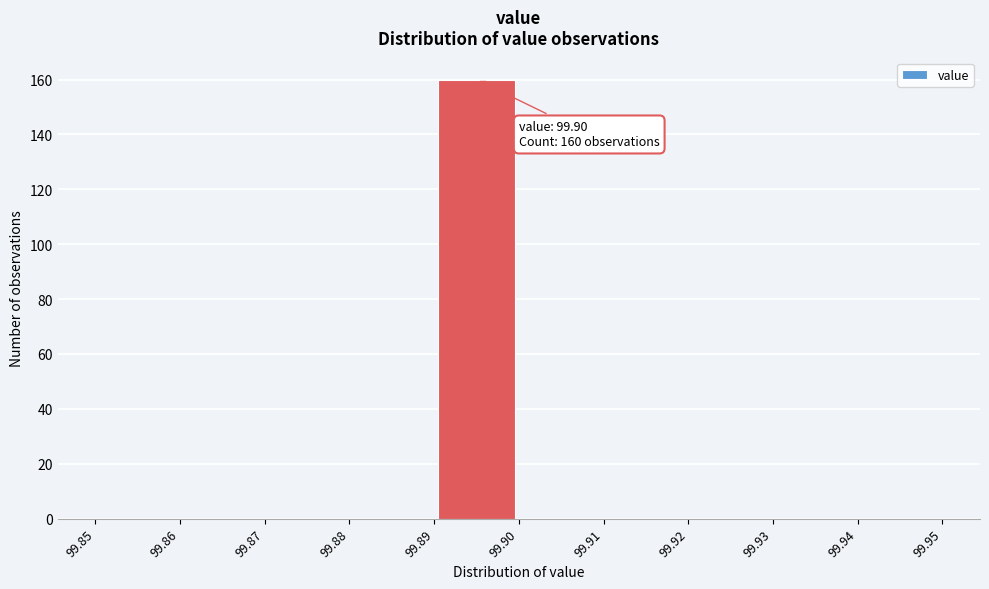

Which range on the x-axis has the tallest bar?

99.89 to 99.90